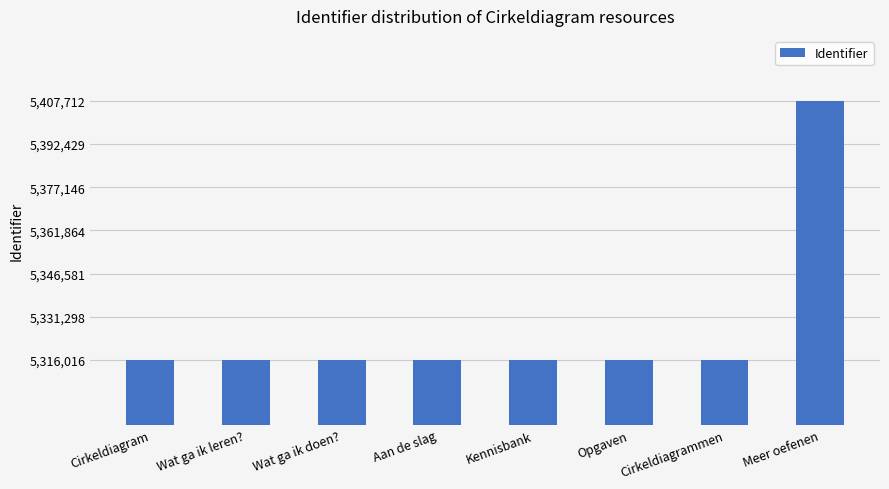

What is the change in value from Kennisbank to Meer oefenen?

+91690